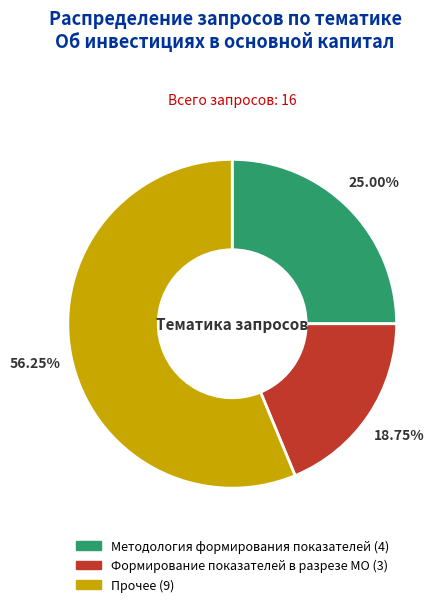

Is there a majority slice in this chart?

Yes